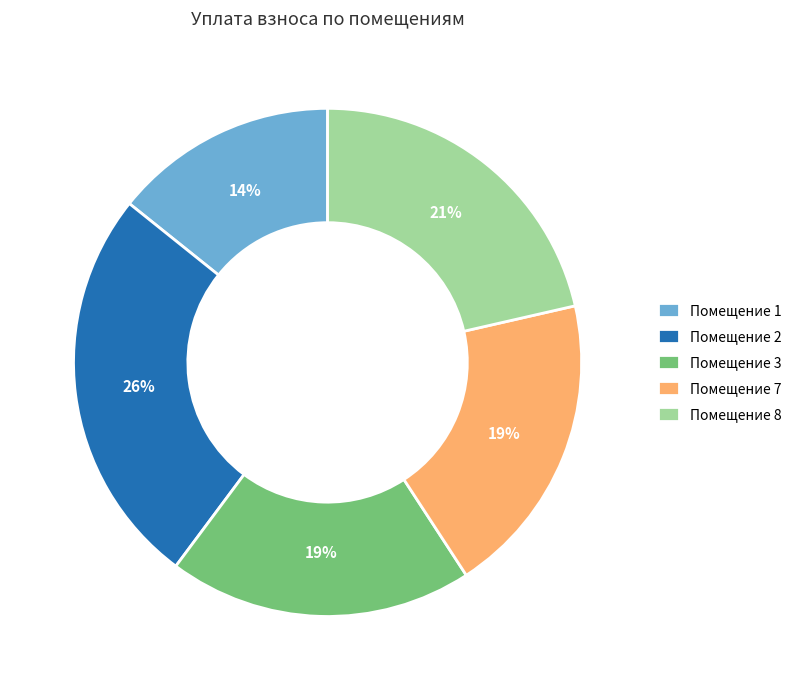

How many slices are in this pie chart?

5